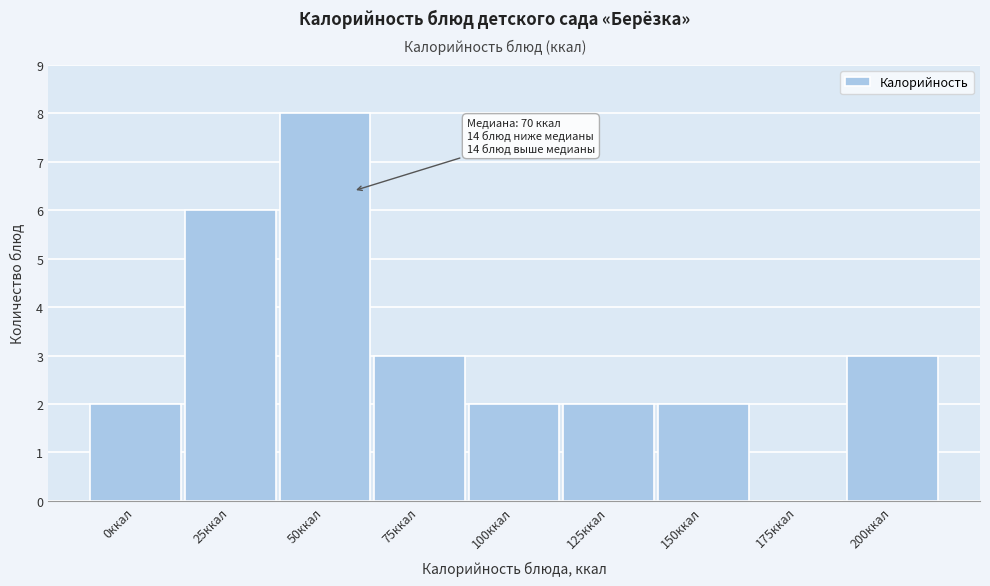

Reading left to right, list all the values displayed in this chart.

0ккал=2	25ккал=6	50ккал=8	75ккал=3	100ккал=2	125ккал=2	150ккал=2	175ккал=0	200ккал=3